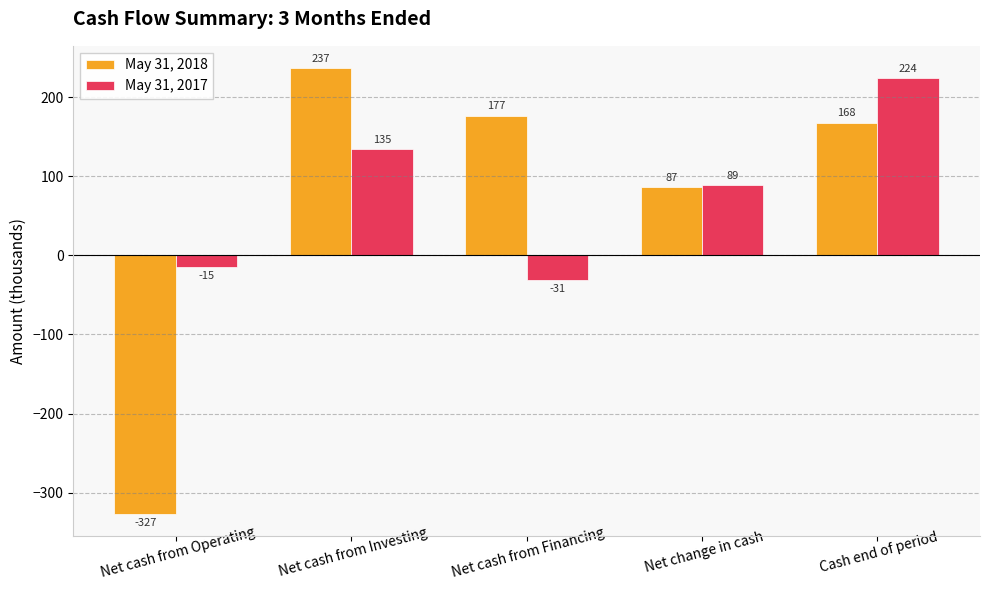

How many values in the May 31, 2017 series are below 89?

2